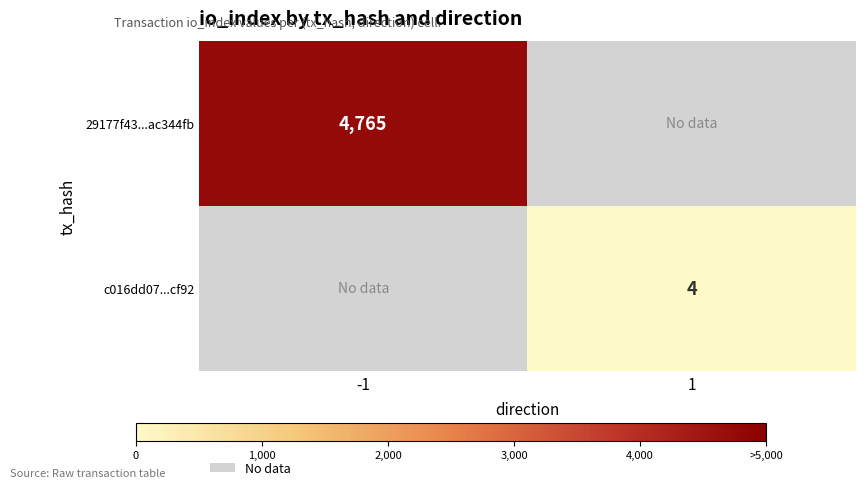

What is the minimum value shown in the chart?

4.0